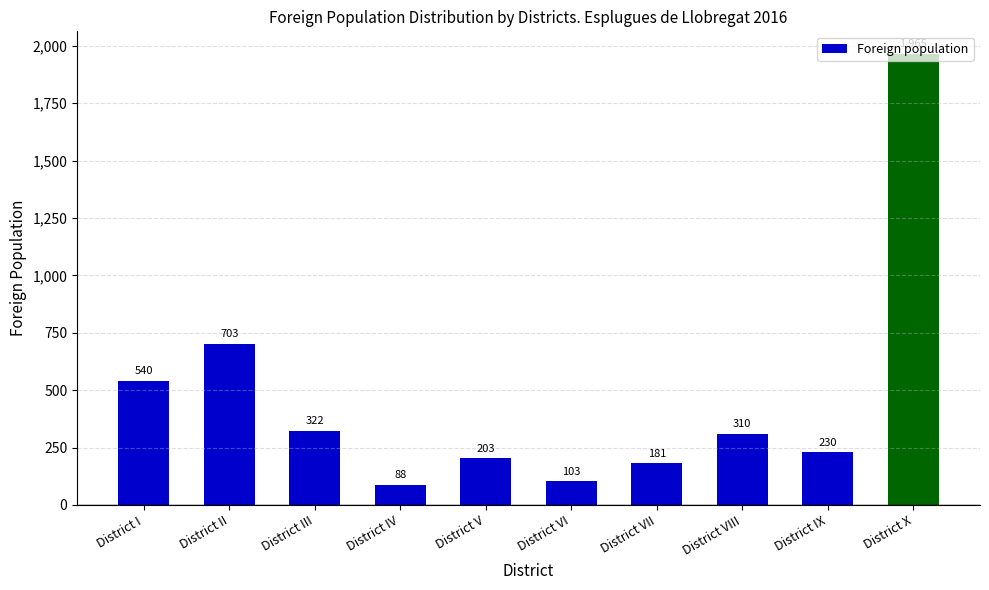

At which label is the value closest to 1026?

District II